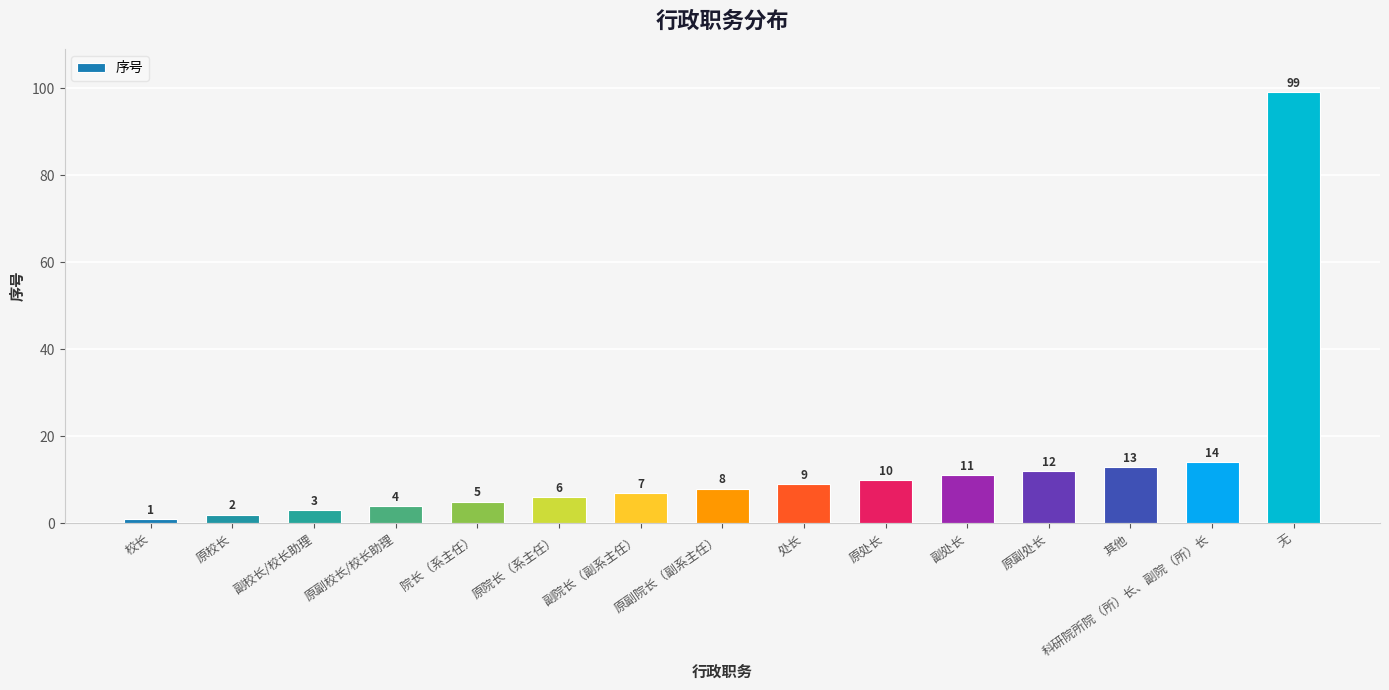

List the labels in order of value, largest first.

无, 科研院所院（所）长、副院（所）长, 其他, 原副处长, 副处长, 原处长, 处长, 原副院长（副系主任）, 副院长（副系主任）, 原院长（系主任）, 院长（系主任）, 原副校长/校长助理, 副校长/校长助理, 原校长, 校长